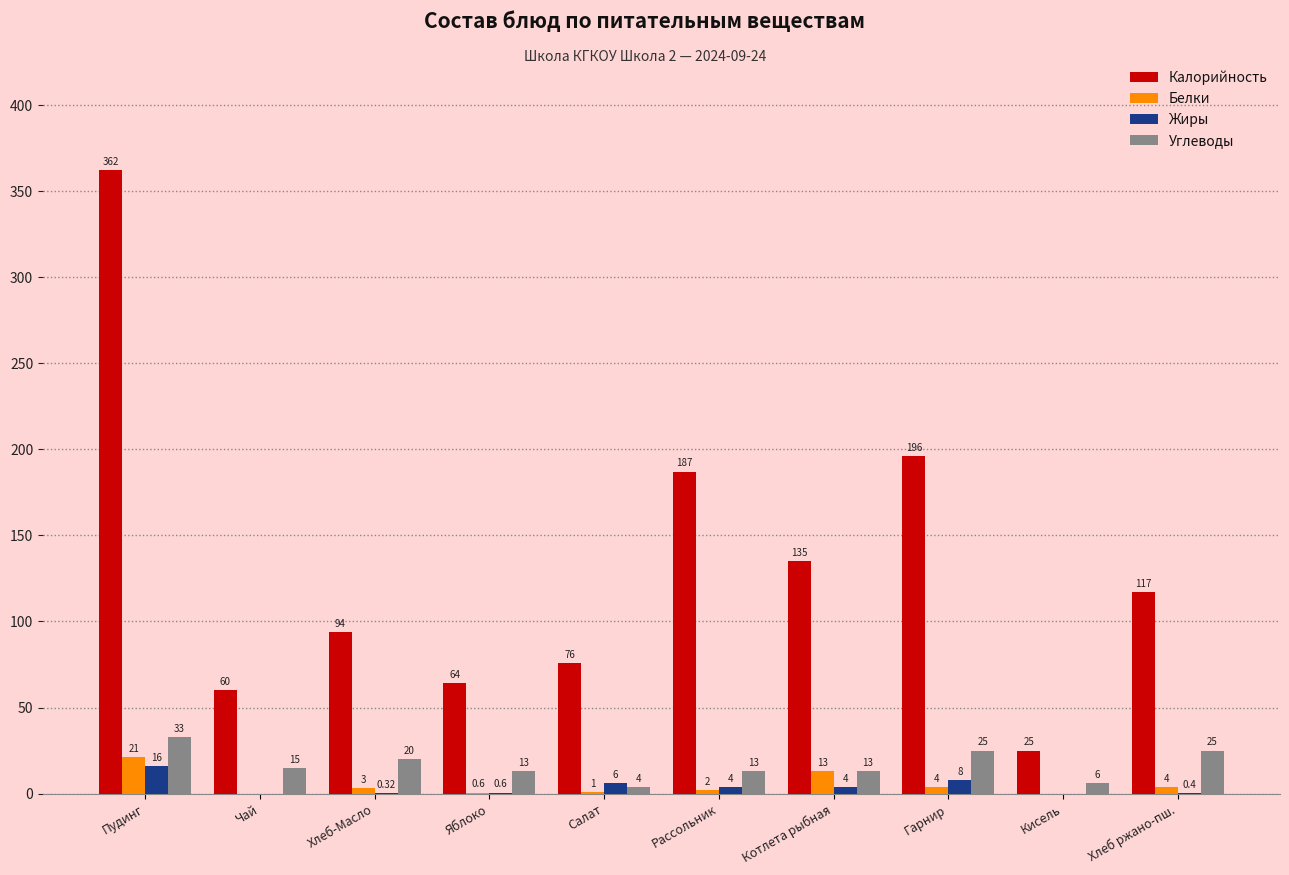

Is it true that Калорийность equals 43.8 at Котлета рыбная?

False